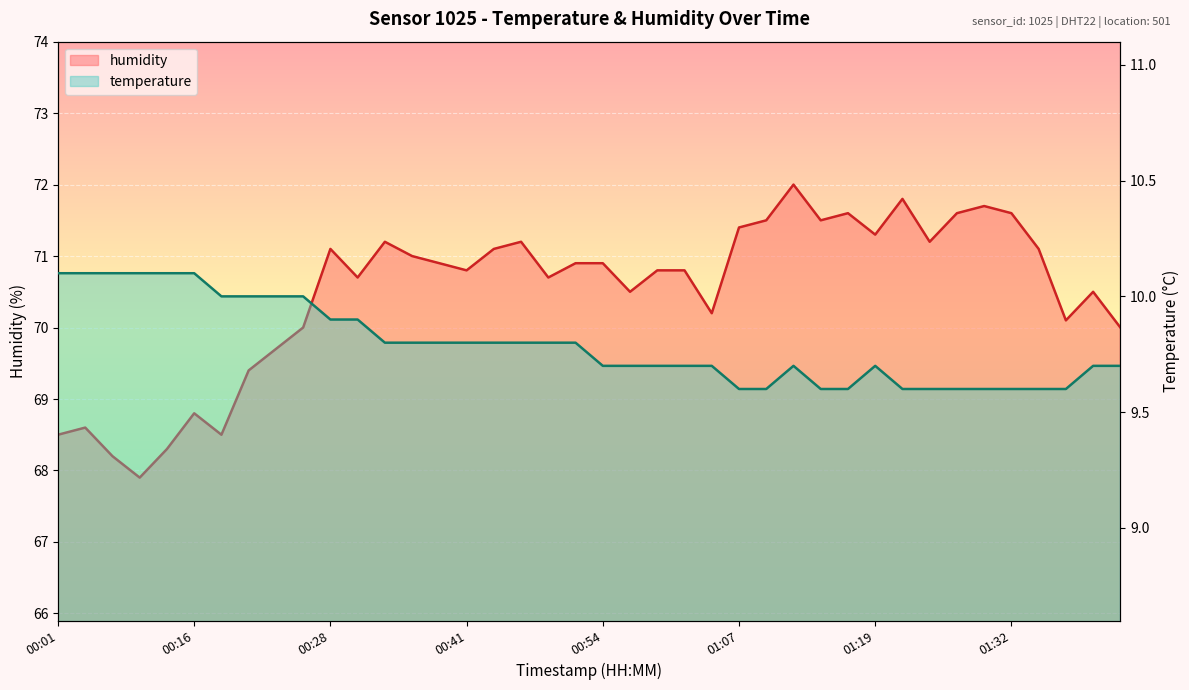

What is the difference between the second highest and minimum values in the temperature series?

0.5